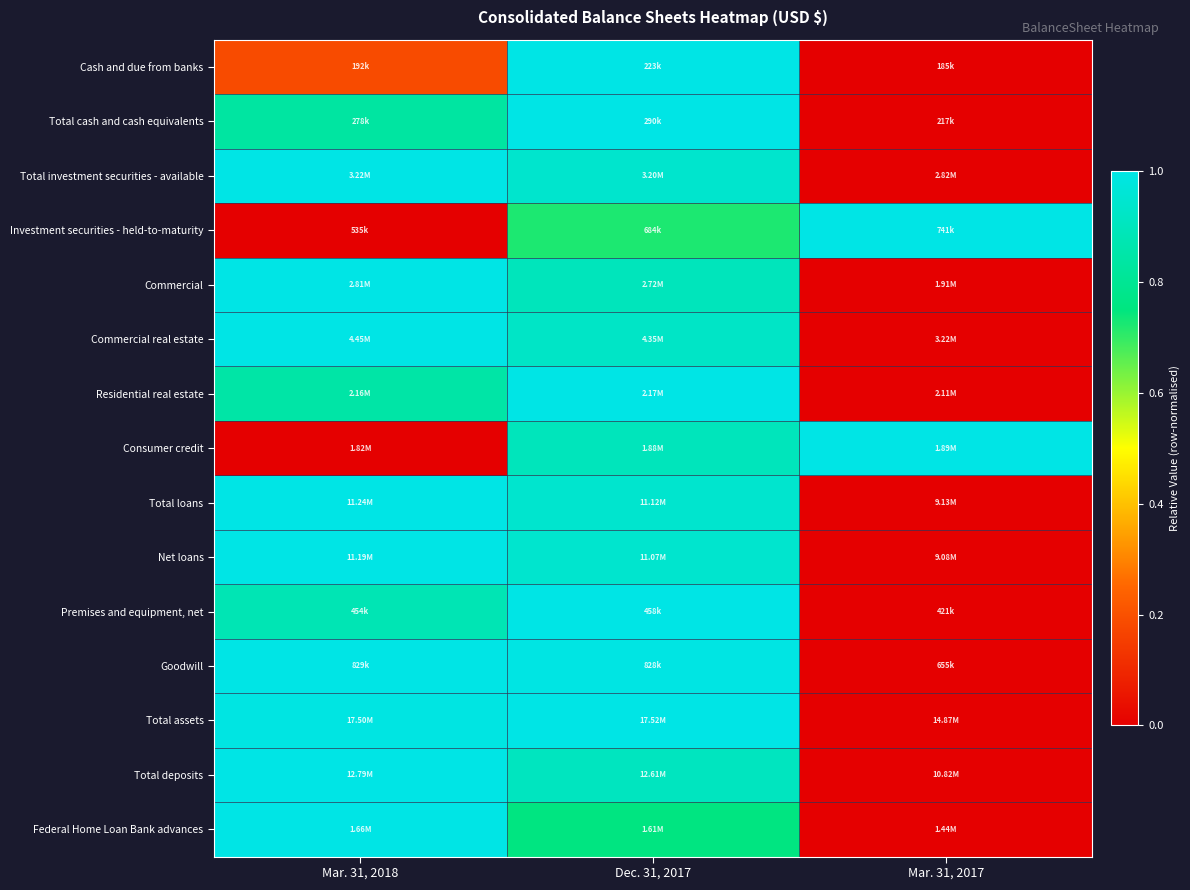

Reading left to right, what are all the values shown in this chart?

Cash and due from banks: Mar. 31, 2018=0.2	Dec. 31, 2017=1.0	Mar. 31, 2017=0.0
Total cash and cash equivalents: Mar. 31, 2018=0.8	Dec. 31, 2017=1.0	Mar. 31, 2017=0.0
Total investment securities - available: Mar. 31, 2018=1.0	Dec. 31, 2017=0.9	Mar. 31, 2017=0.0
Investment securities - held-to-maturity: Mar. 31, 2018=0.0	Dec. 31, 2017=0.7	Mar. 31, 2017=1.0
Commercial: Mar. 31, 2018=1.0	Dec. 31, 2017=0.9	Mar. 31, 2017=0.0
Commercial real estate: Mar. 31, 2018=1.0	Dec. 31, 2017=0.9	Mar. 31, 2017=0.0
Residential real estate: Mar. 31, 2018=0.8	Dec. 31, 2017=1.0	Mar. 31, 2017=0.0
Consumer credit: Mar. 31, 2018=0.0	Dec. 31, 2017=0.9	Mar. 31, 2017=1.0
Total loans: Mar. 31, 2018=1.0	Dec. 31, 2017=0.9	Mar. 31, 2017=0.0
Net loans: Mar. 31, 2018=1.0	Dec. 31, 2017=0.9	Mar. 31, 2017=0.0
Premises and equipment, net: Mar. 31, 2018=0.9	Dec. 31, 2017=1.0	Mar. 31, 2017=0.0
Goodwill: Mar. 31, 2018=1.0	Dec. 31, 2017=1.0	Mar. 31, 2017=0.0
Total assets: Mar. 31, 2018=1.0	Dec. 31, 2017=1.0	Mar. 31, 2017=0.0
Total deposits: Mar. 31, 2018=1.0	Dec. 31, 2017=0.9	Mar. 31, 2017=0.0
Federal Home Loan Bank advances: Mar. 31, 2018=1.0	Dec. 31, 2017=0.8	Mar. 31, 2017=0.0